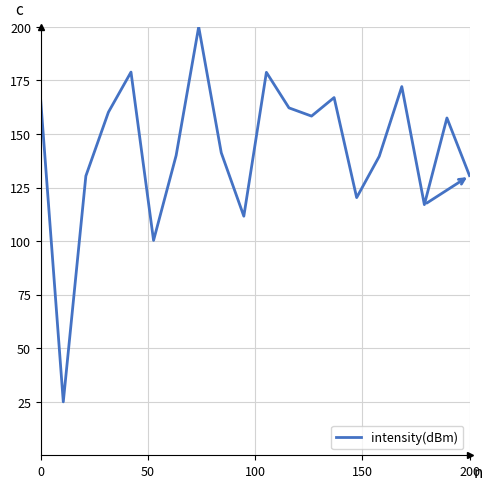

What is the maximum value shown in the chart?

200.0